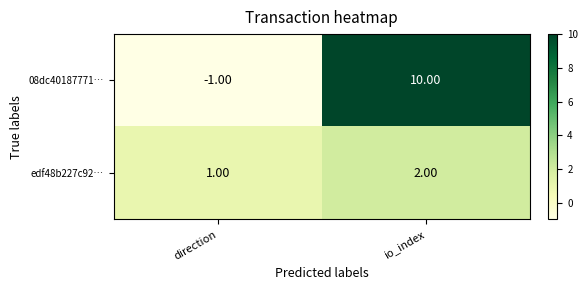

Which series has the largest total across all categories?

08dc40187771…